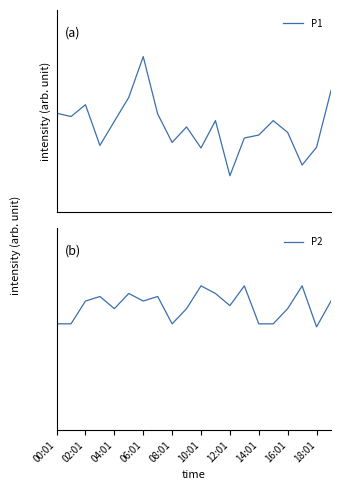

What is the total value across all series at 16:01?

3.0